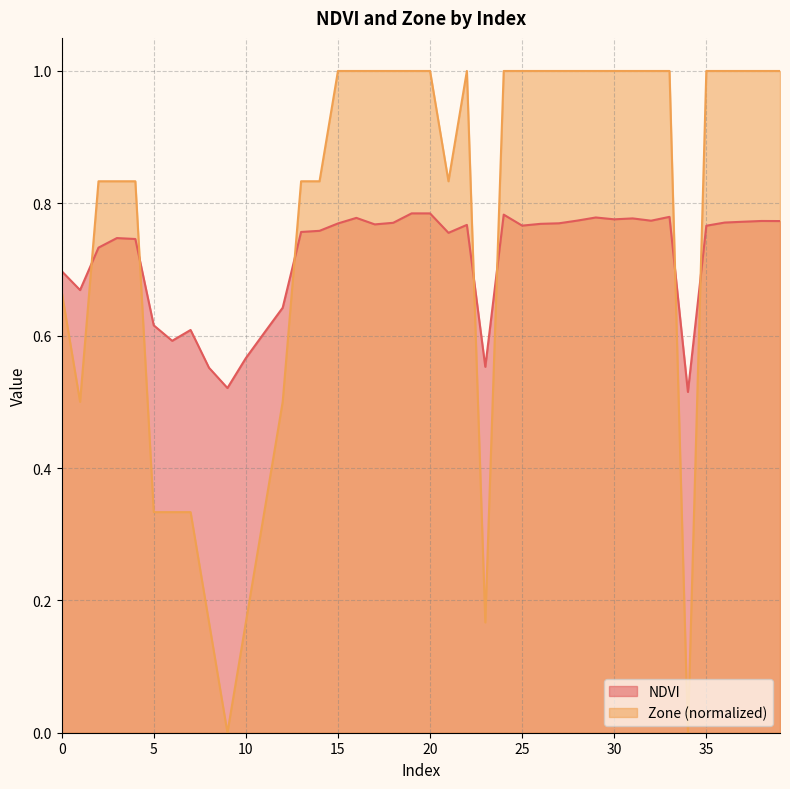

List the series in order of their overall mean, highest first.

Zone (normalized), NDVI